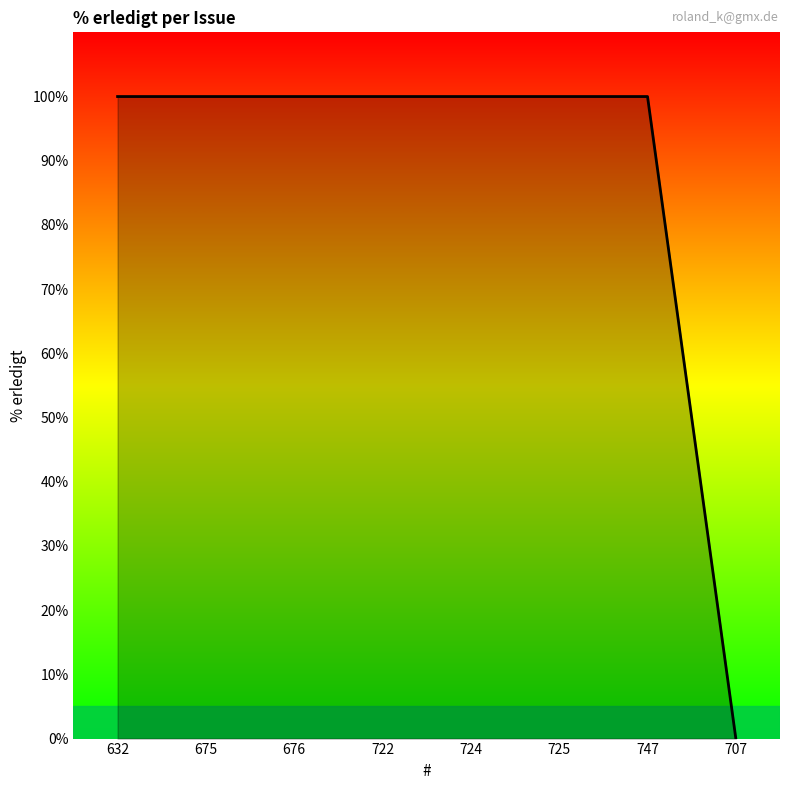

The value at 725 is 46. True or false?

False